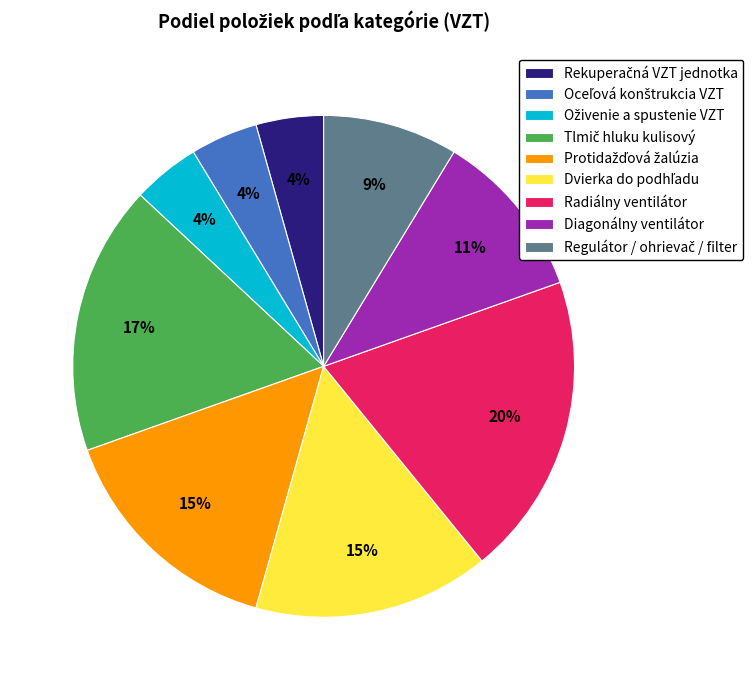

What is the largest slice in the pie chart?

Radiálny ventilátor